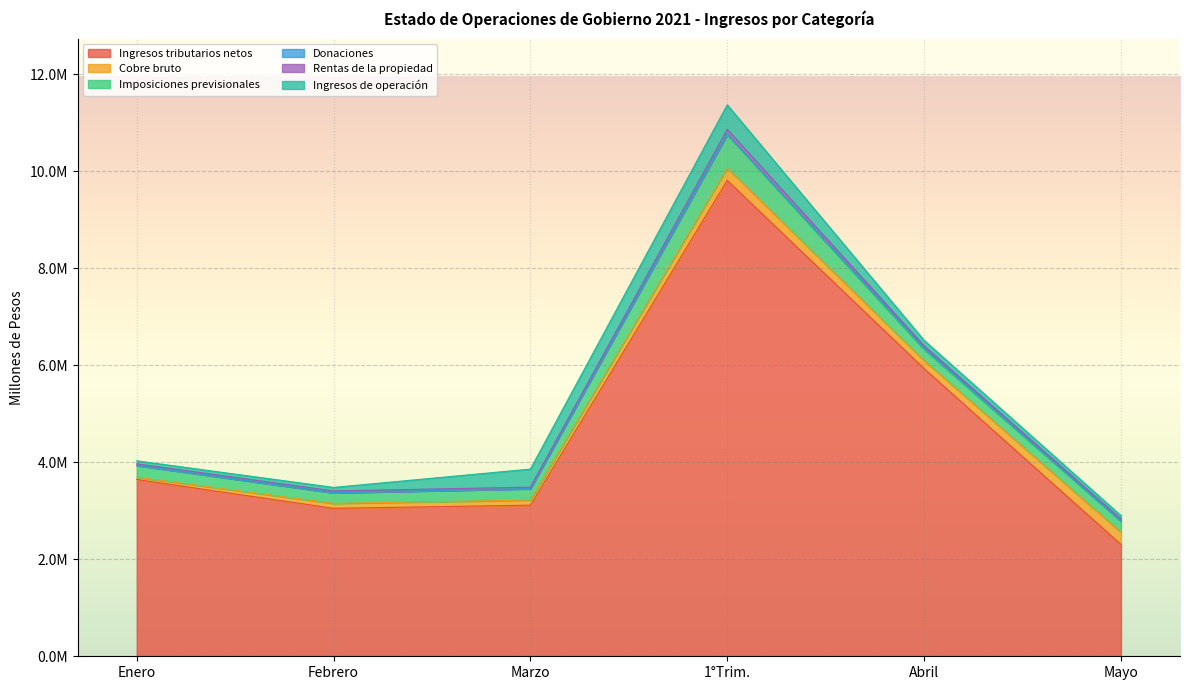

Which series changed the most between Abril and Mayo?

Ingresos tributarios netos